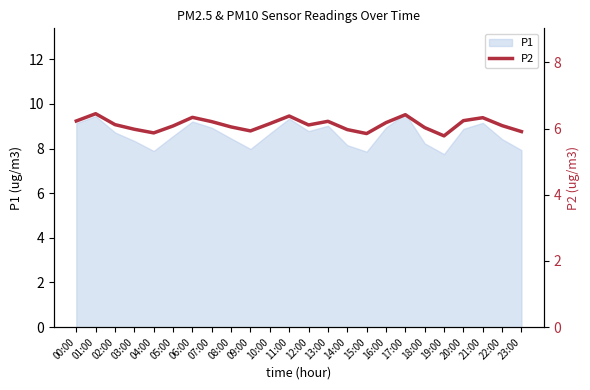

What is the label of the 22nd point from the left?

21:00